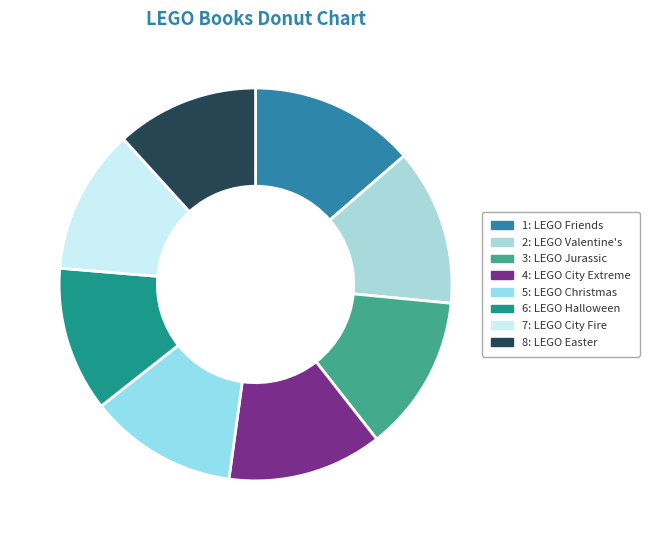

How many segments does this pie chart have?

8